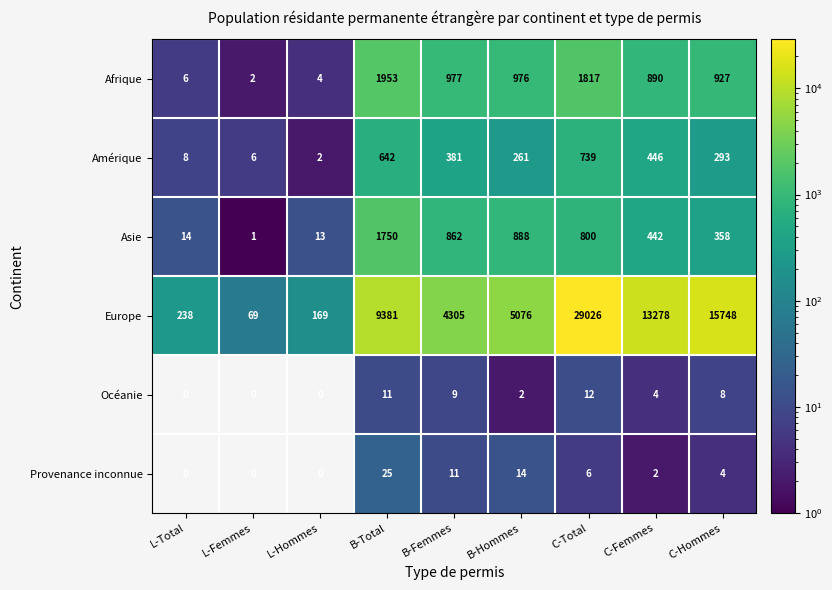

List the labels in order of Afrique value, smallest first.

L-Femmes, L-Hommes, L-Total, C-Femmes, C-Hommes, B-Hommes, B-Femmes, C-Total, B-Total